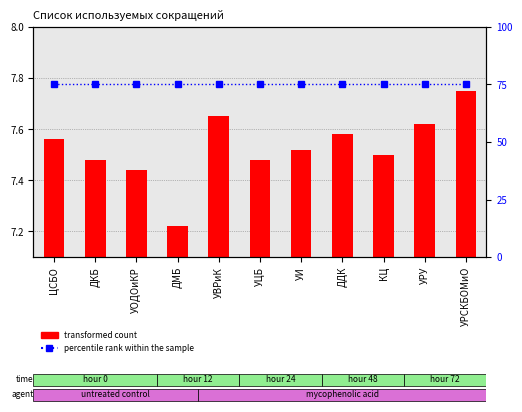

What is the sum of all percentile rank within the sample values?

825.0